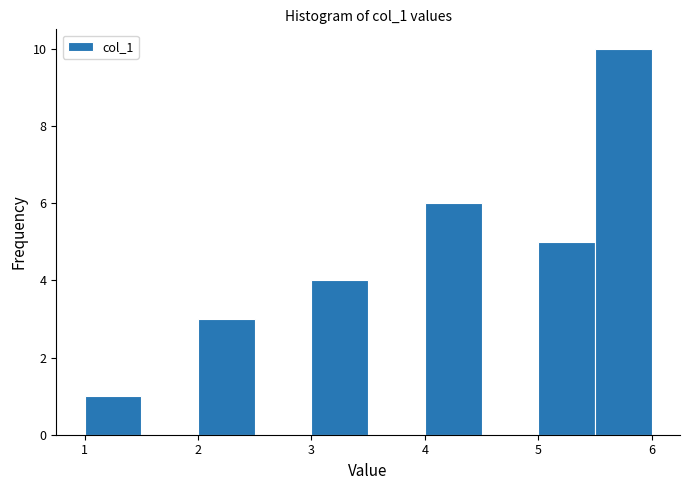

What is the height of the bar covering 4.0 to 4.5 on the x-axis? The values are not printed on the chart, so give them approximately, as read against the axis.

6